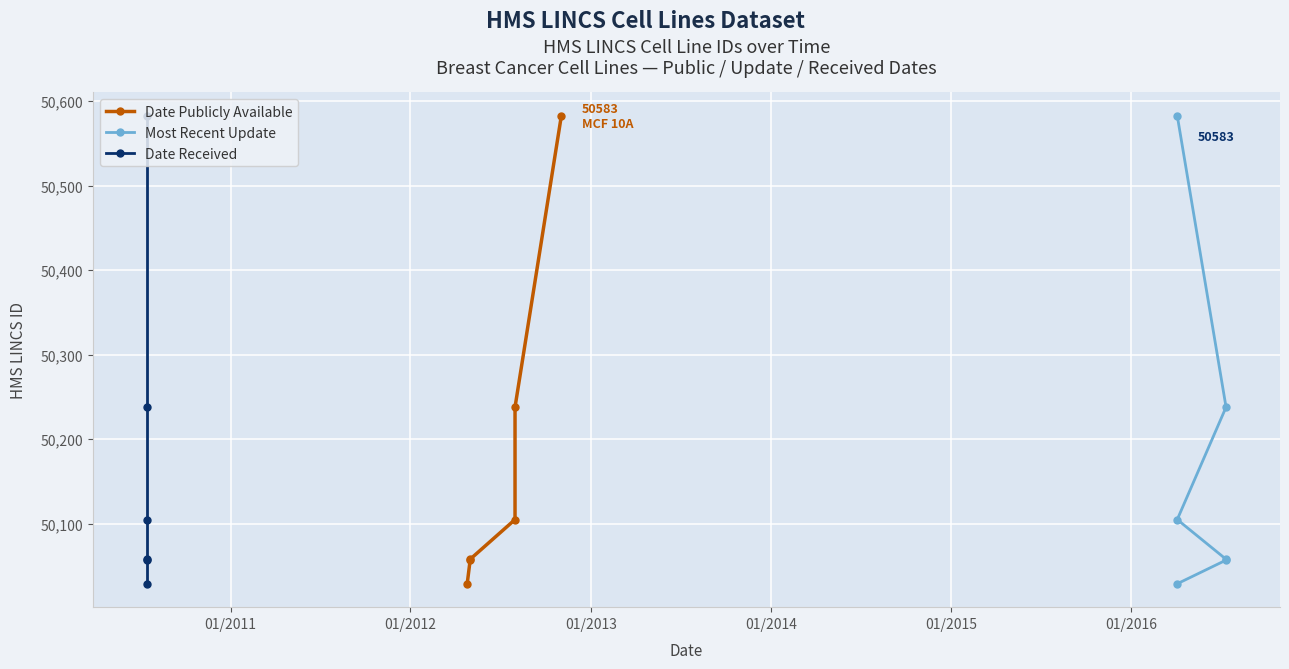

How many values in the Date Publicly Available series exceed 50105?

2